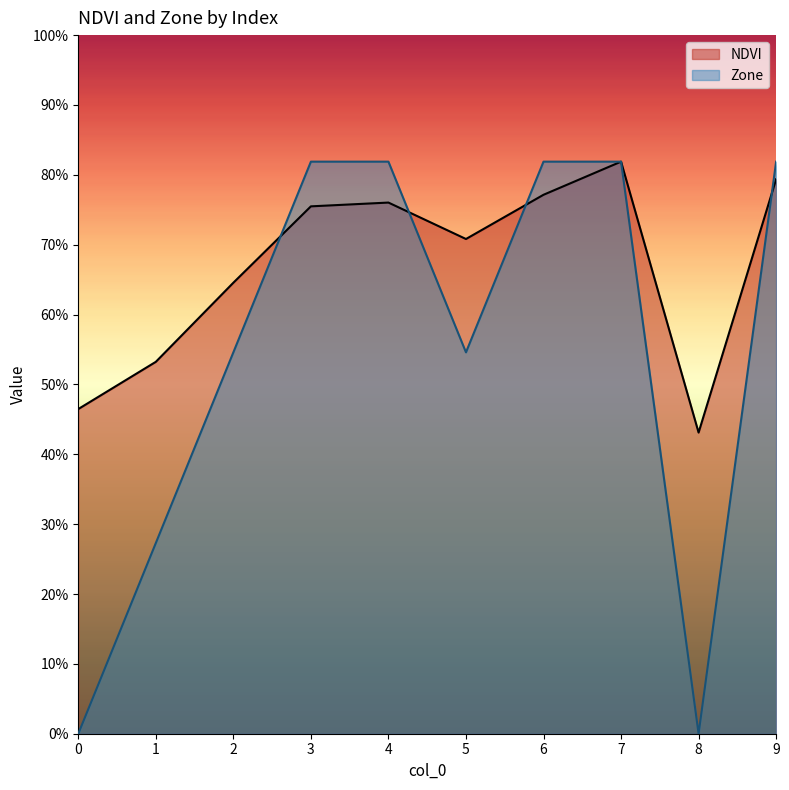

At which category does Zone reach its first local valley?

5